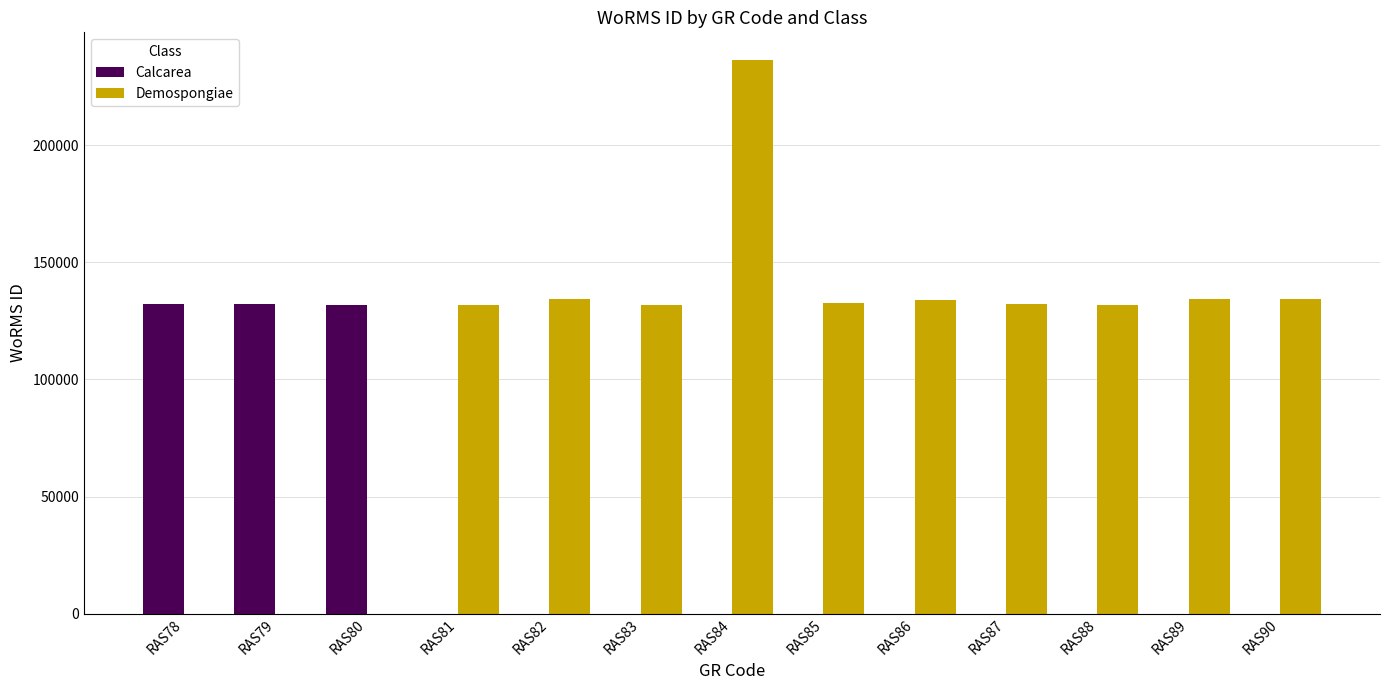

Is the value of Calcarea at RAS82 greater than the value of Demospongiae at RAS87?

No